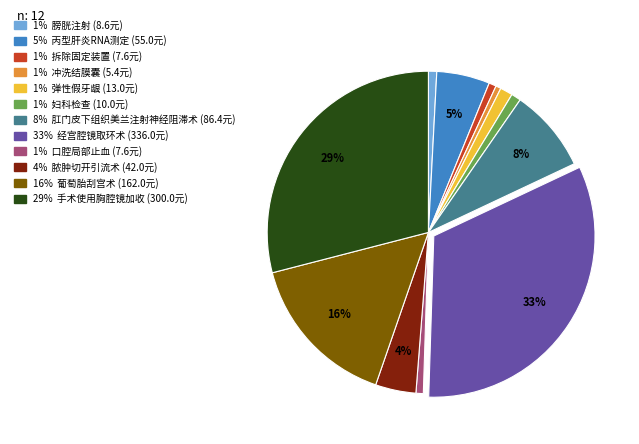

Count the number of slices in the pie.

12